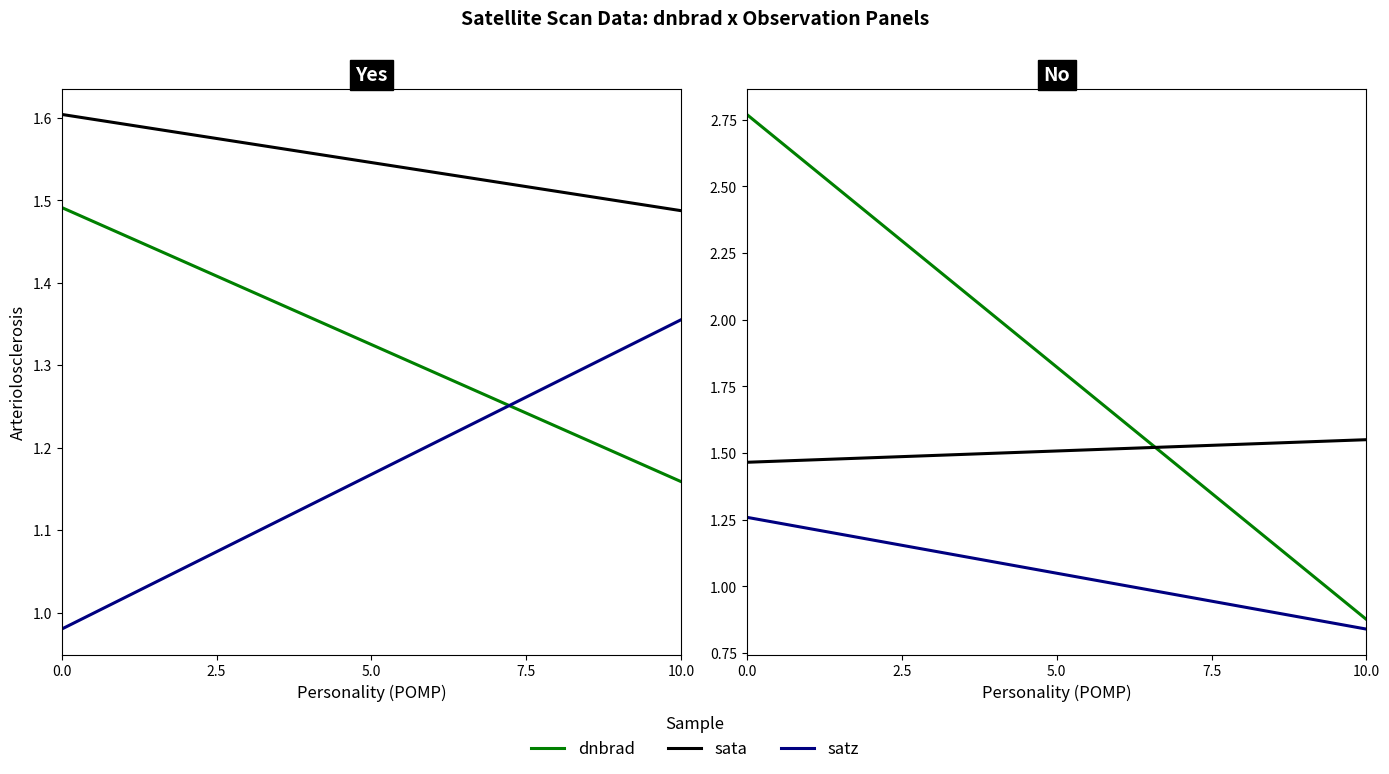

How many lines are shown in the chart?

3